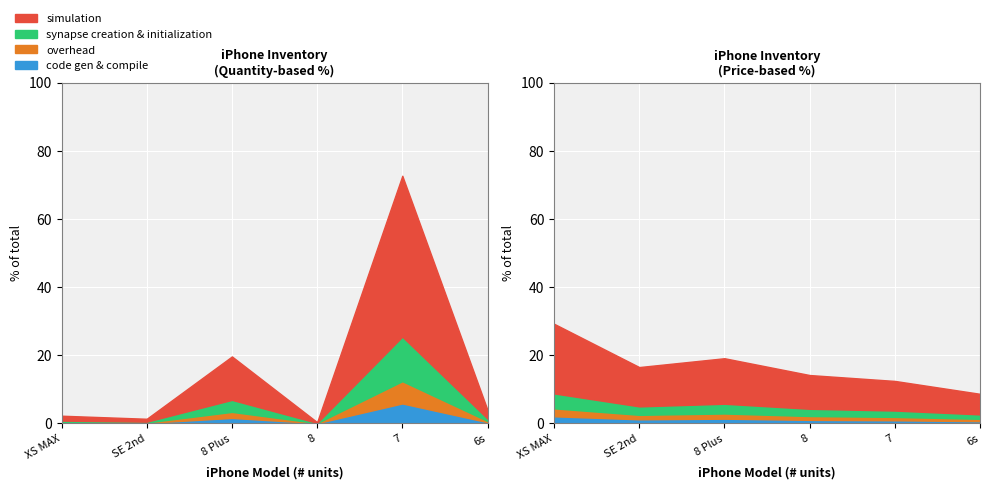

The overhead series shows 25 at iPhone 7. True or false?

False